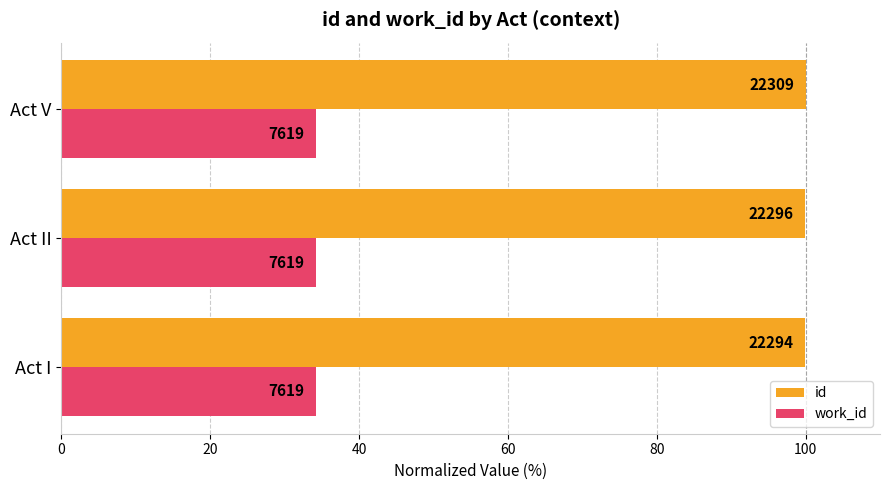

What are all the series names shown in the legend?

id, work_id